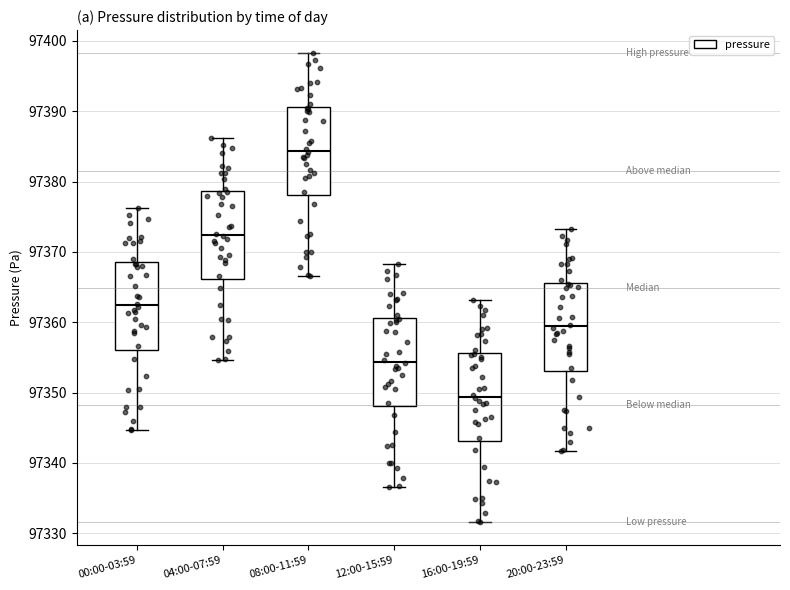

Where does the median line of the box for 04:00-07:59 sit on the y-axis? The values are not printed on the chart, so give them approximately, as read against the axis.

97372